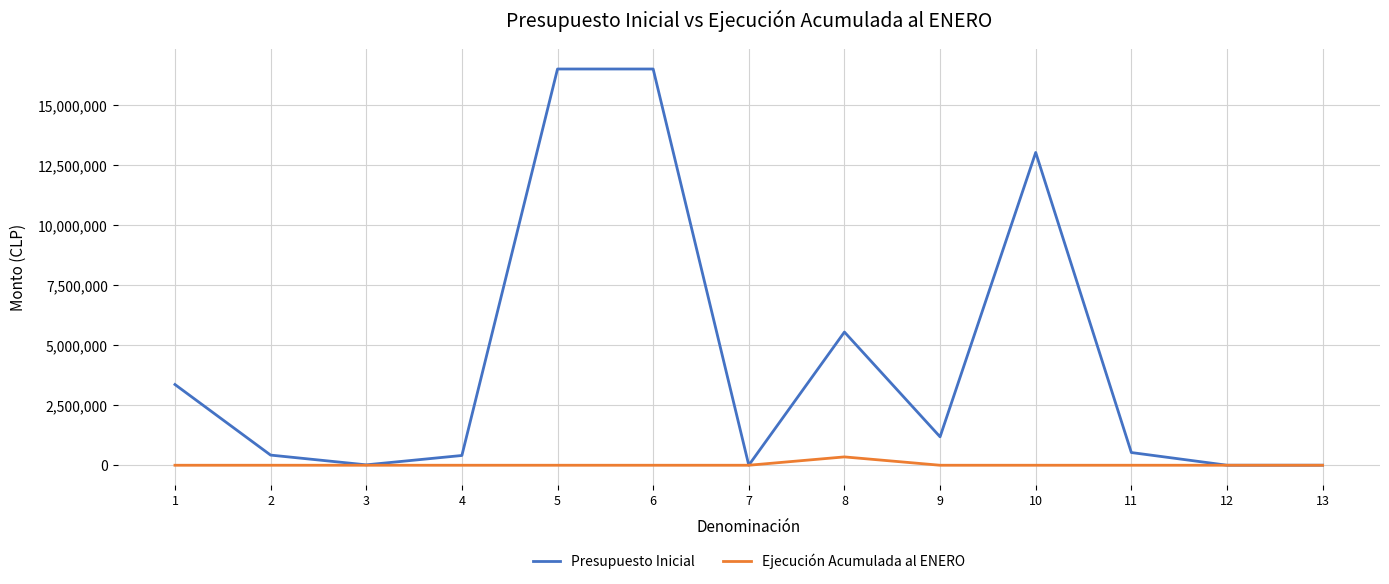

List the series in order of their peak value, lowest first.

Ejecución Acumulada al ENERO, Presupuesto Inicial